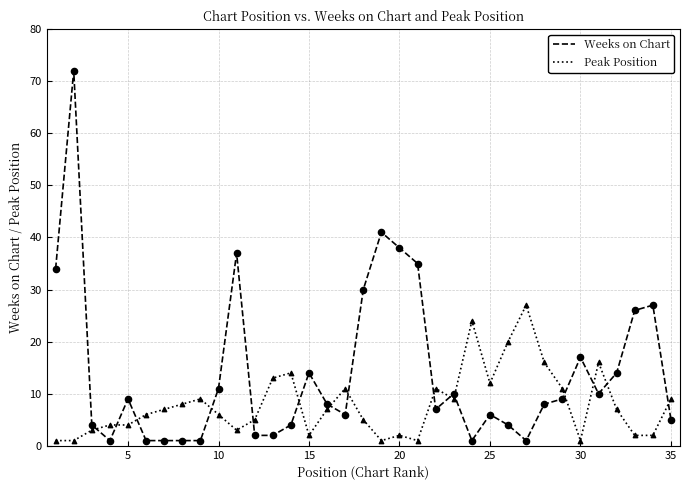

Which series has the largest total across all categories?

Weeks on Chart